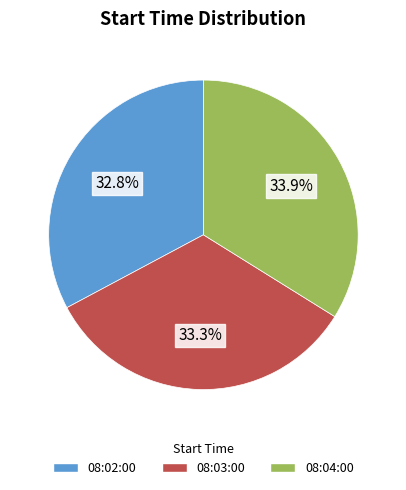

What is the largest slice in the pie chart?

08:04:00